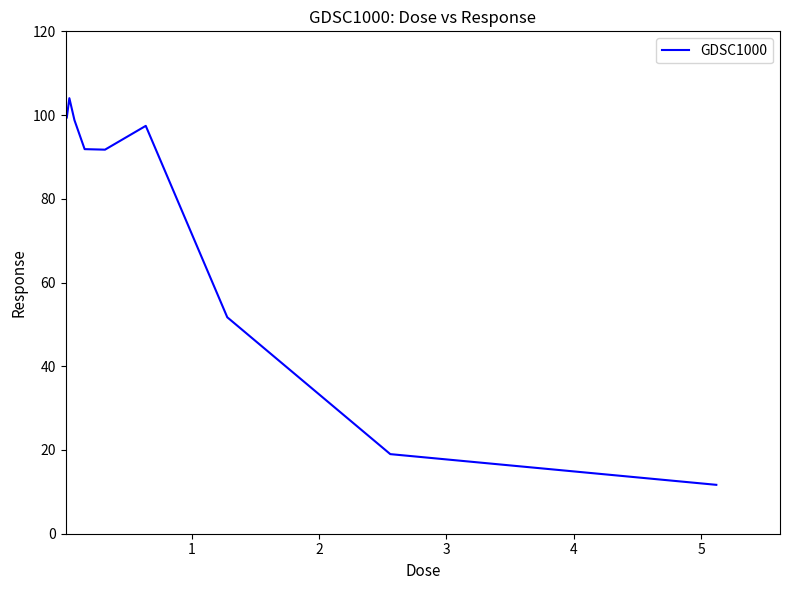

What is the difference between the maximum and minimum values?

92.4